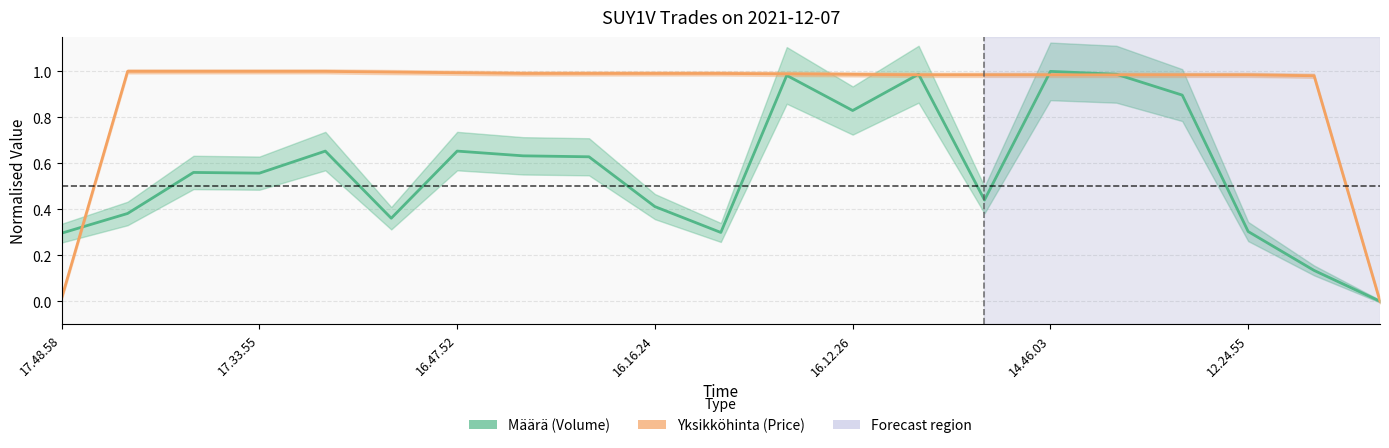

True or false: Yksikköhinta (Price) and Määrä (Volume) cross at least once.

True